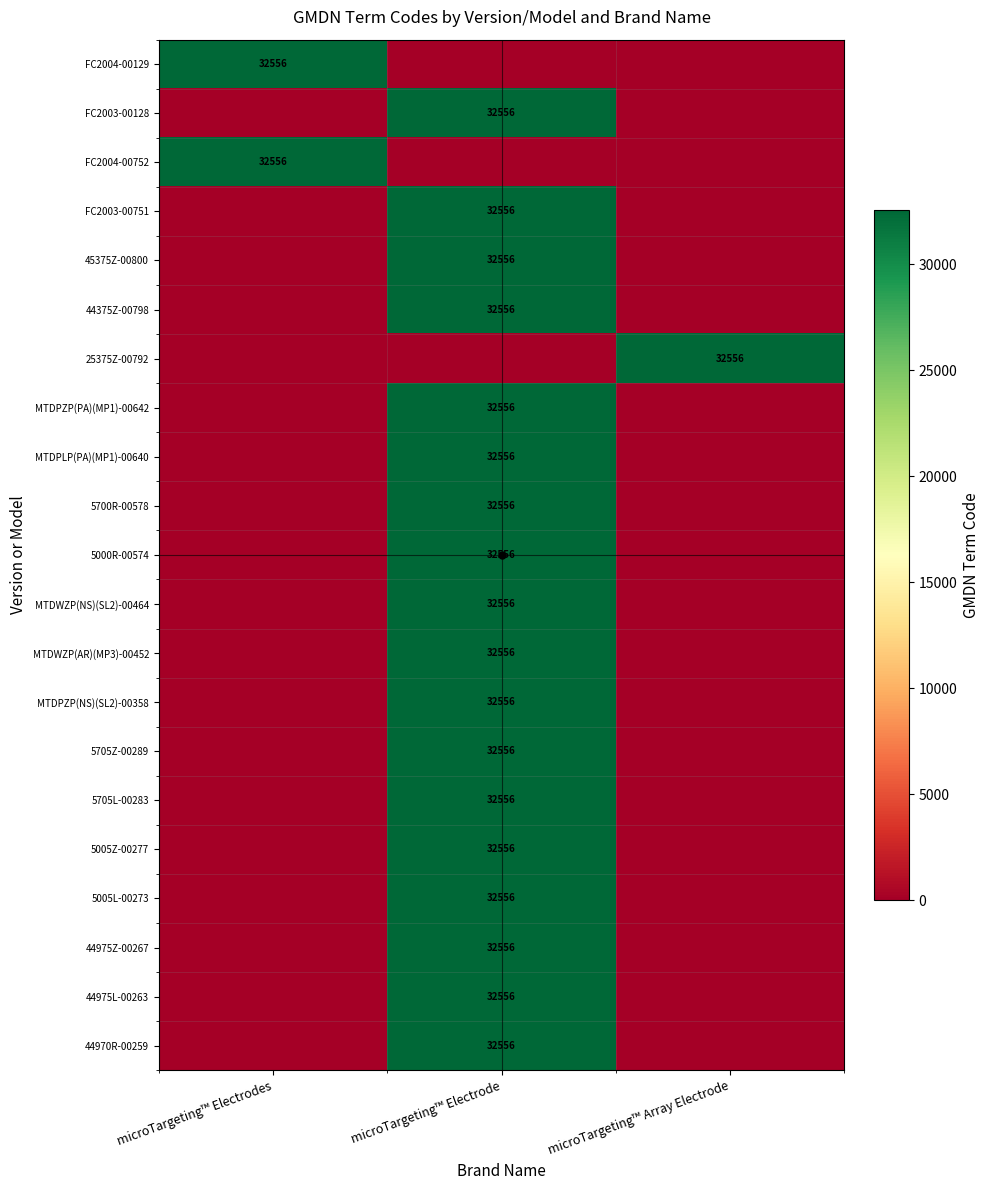

True or false: MTDWZP(NS)(SL2)-00464 has a value of 32556 at microTargeting™ Electrode.

True